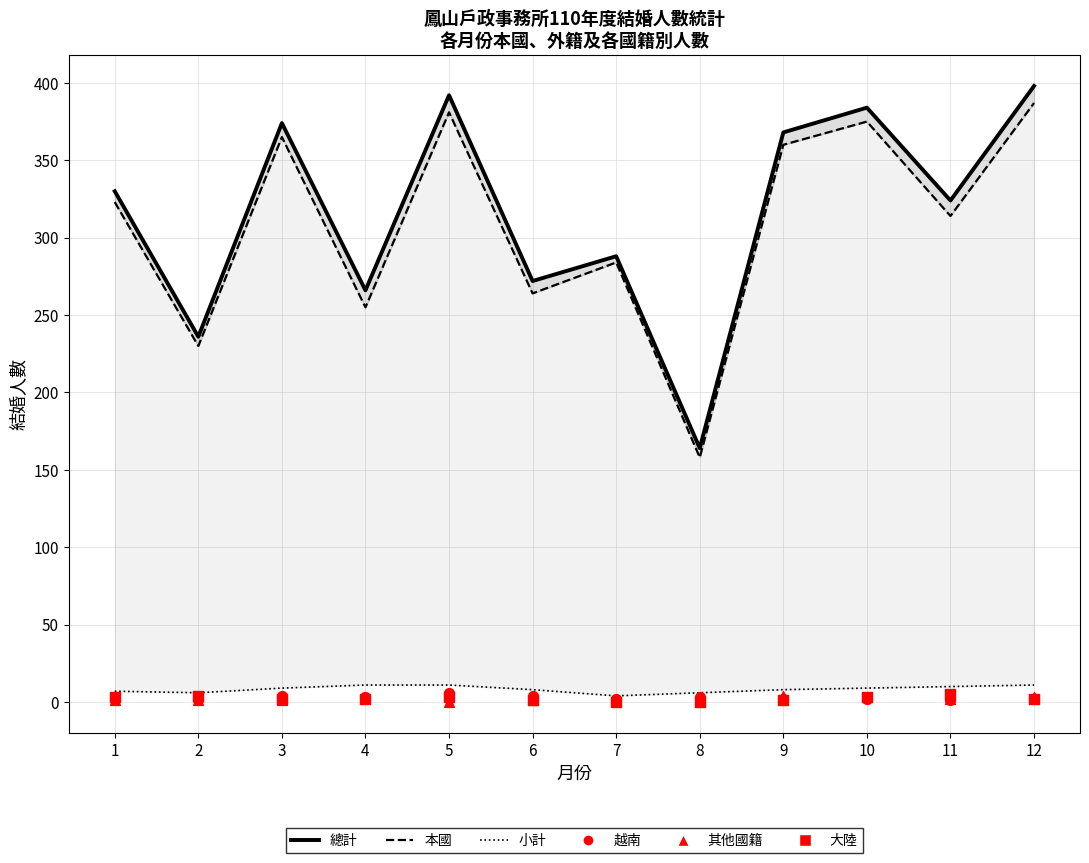

At which category is the sum across all series the highest?

12